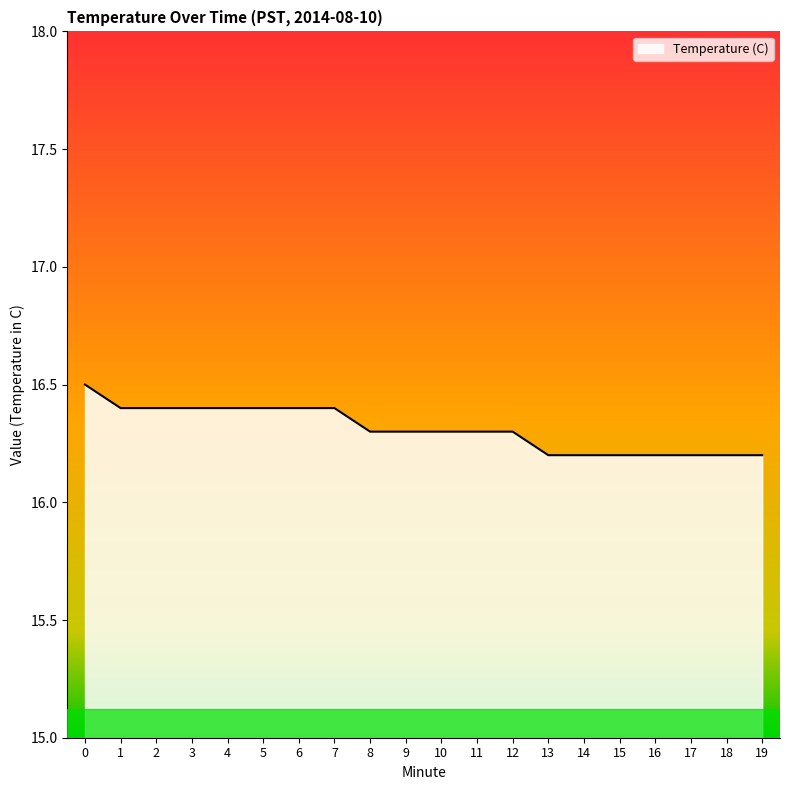

What is the difference between the second highest and minimum values?

0.2